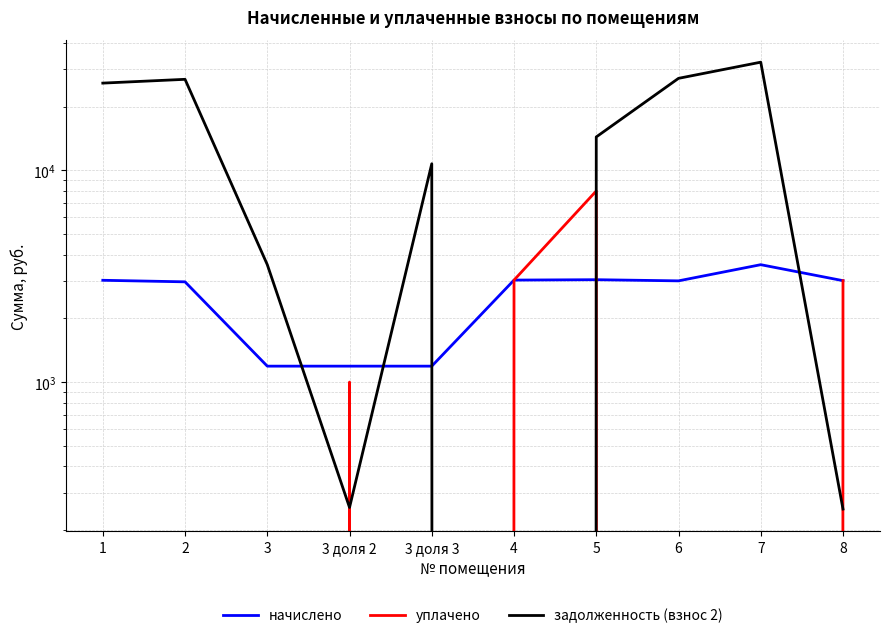

How many intersections are there between задолженность (взнос 2) and начислено?

5